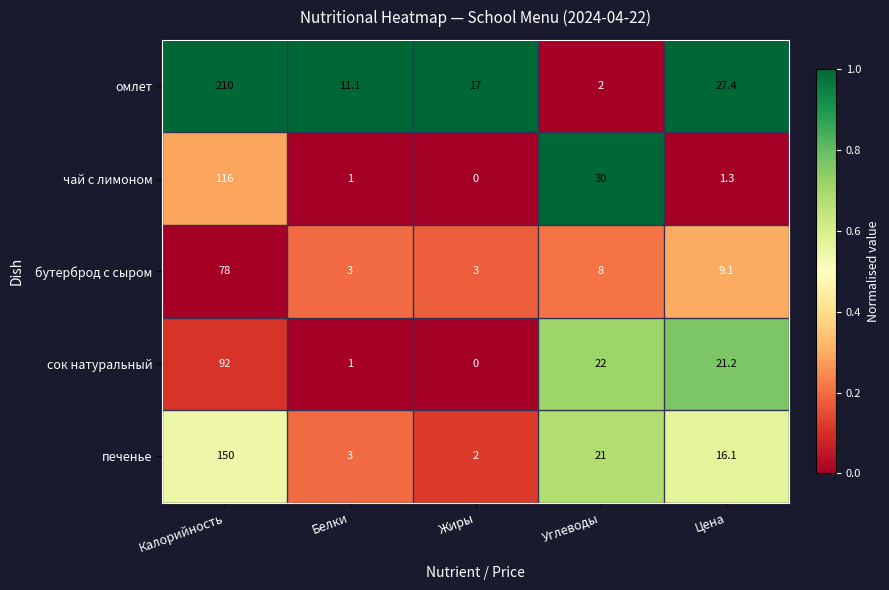

At which category is the sum across all series the highest?

Калорийность